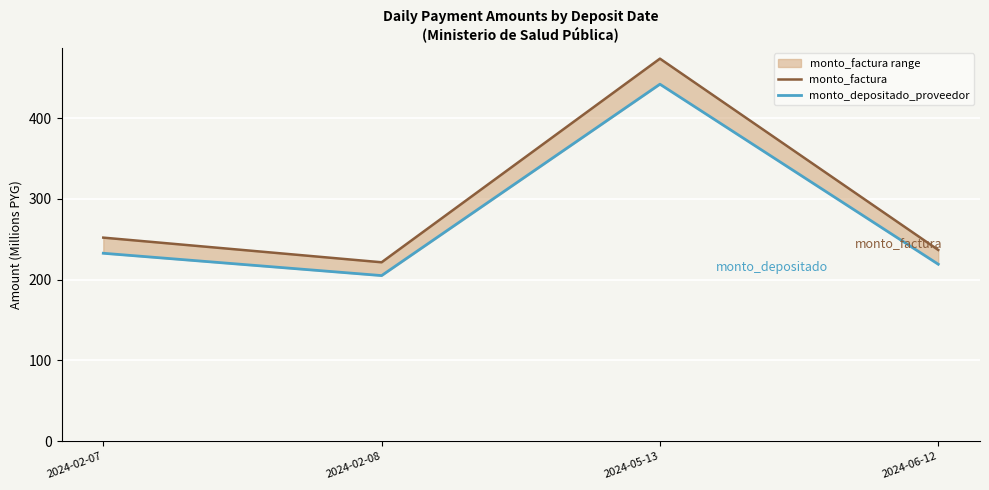

Where does the monto_depositado_proveedor series first go above 232?

2024-02-07